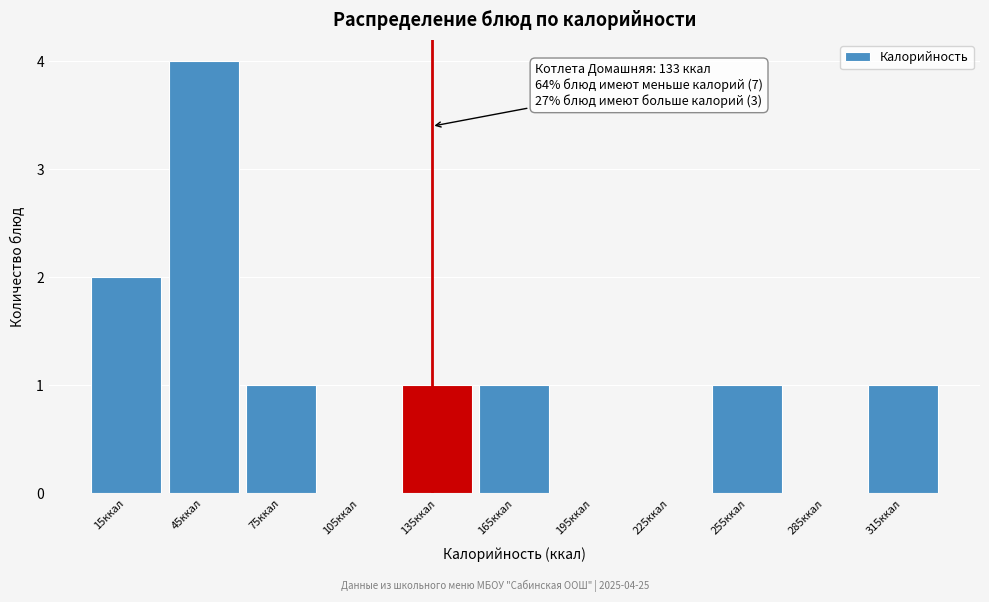

Which range on the x-axis has the tallest bar?

30 to 60